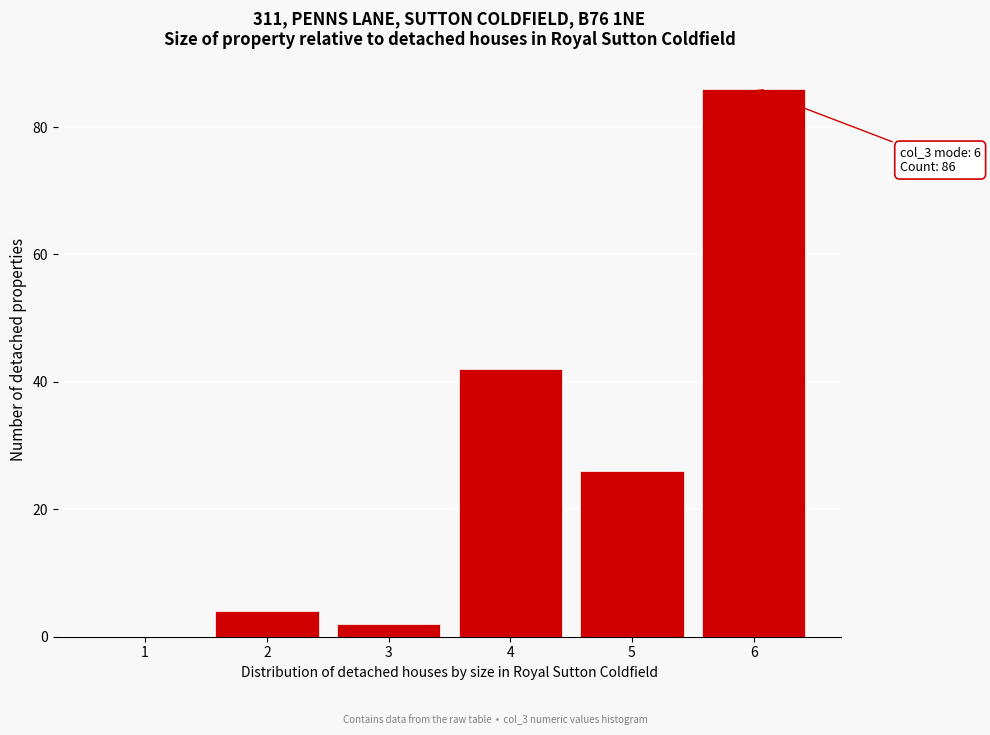

Reading right to left, list all the values displayed in this chart.

6=86	5=26	4=42	3=2	2=4	1=0